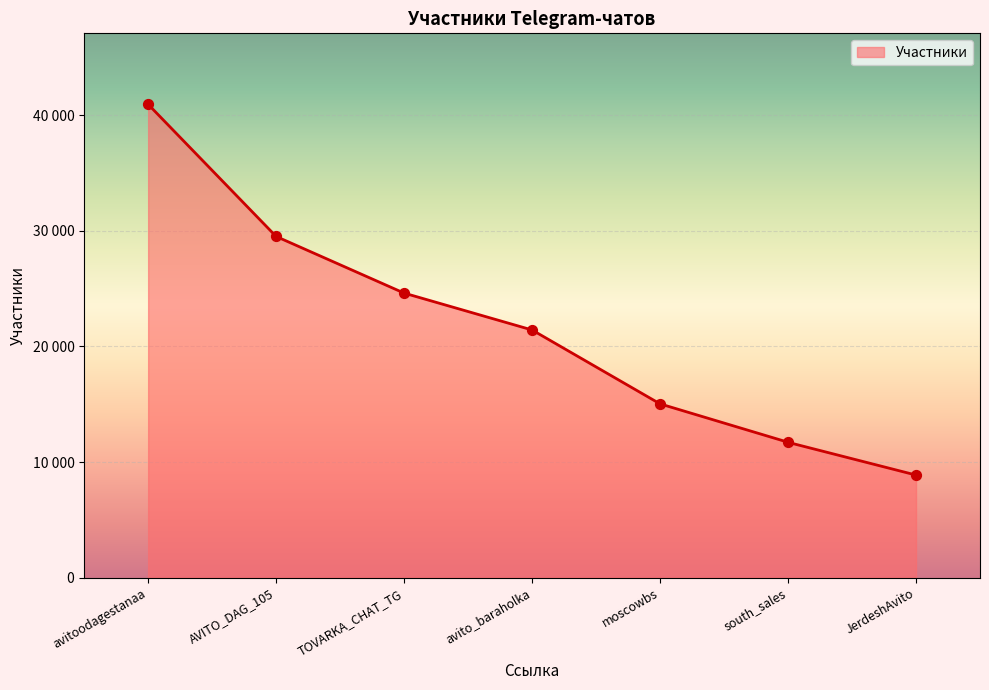

What is the change in value from TOVARKA_CHAT_TG to moscowbs?

-9584